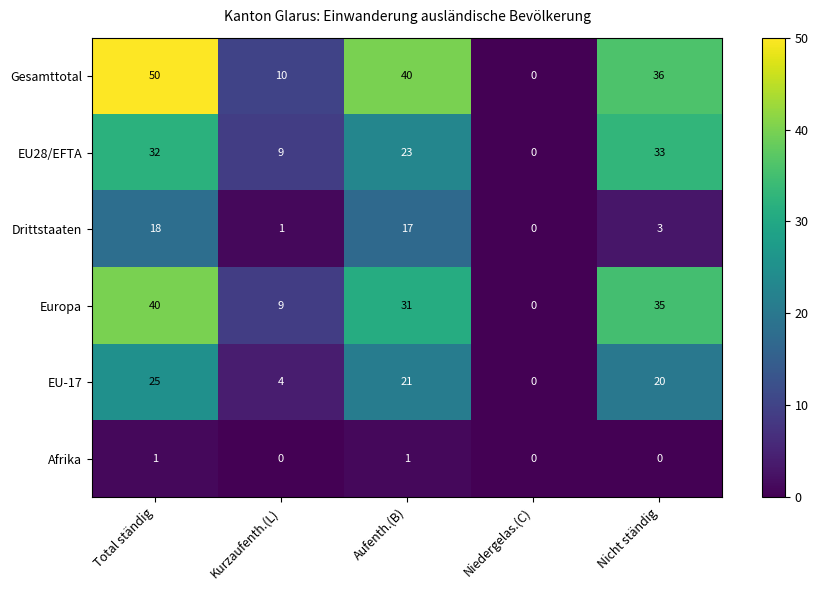

The value of EU28/EFTA at Niedergelas.(C) is 0. True or false?

True